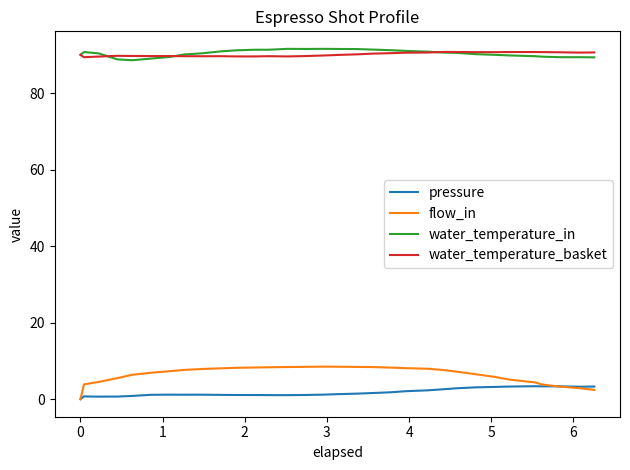

What is the average value of the water_temperature_basket series?

90.1